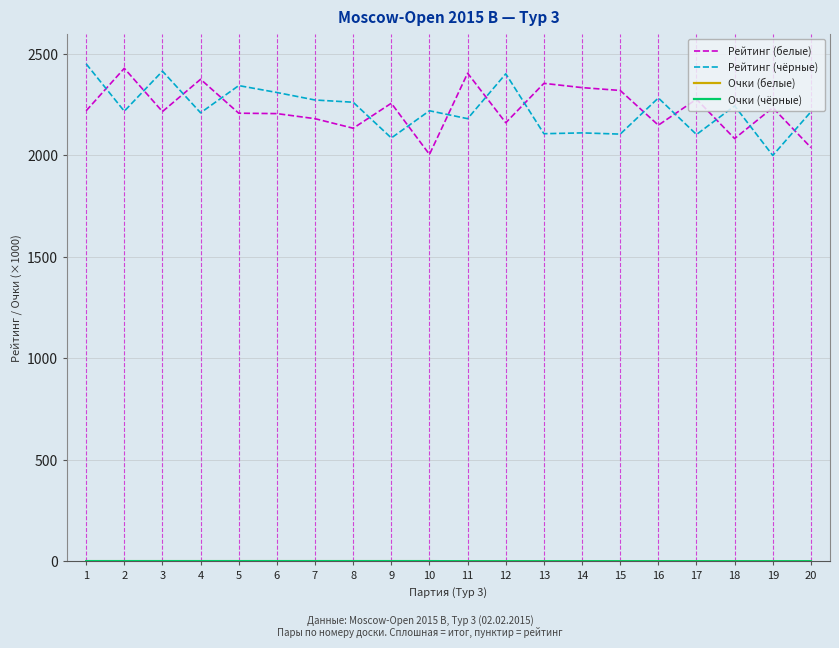

Reading right to left, list all the values displayed in this chart.

Рейтинг (белые): 2039.0	2235.0	2083.0	2277.0	2149.0	2320.0	2334.0	2355.0	2161.0	2405.0	2005.0	2257.0	2134.0	2181.0	2206.0	2208.0	2375.0	2216.0	2429.0	2220.0
Рейтинг (чёрные): 2215.0	2000.0	2244.0	2103.0	2283.0	2105.0	2111.0	2107.0	2402.0	2181.0	2220.0	2086.0	2262.0	2273.0	2310.0	2344.0	2210.0	2415.0	2218.0	2451.0
Очки (белые): 1.5	1.5	1.5	1.5	1.5	1.5	1.5	1.5	1.5	1.5	2.0	2.0	2.0	2.0	2.0	2.0	2.0	2.0	2.0	2.0
Очки (чёрные): 1.5	1.5	1.5	1.5	1.5	1.5	1.5	1.5	1.5	1.5	2.0	2.0	2.0	2.0	2.0	2.0	2.0	2.0	2.0	2.0